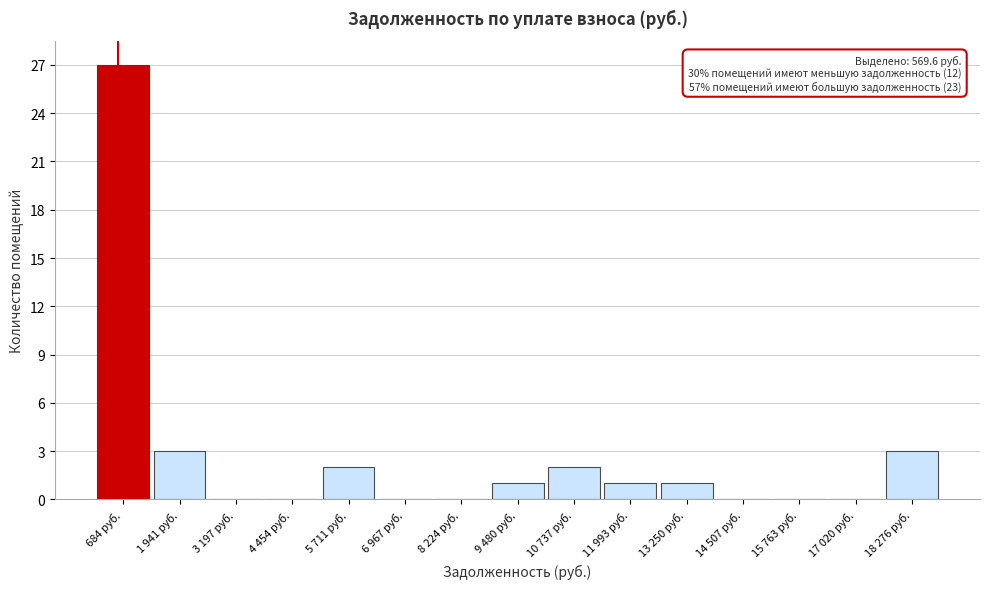

Reading right to left, transcribe all the data shown in this chart.

18 276 руб.=3	17 020 руб.=0	15 763 руб.=0	14 507 руб.=0	13 250 руб.=1	11 993 руб.=1	10 737 руб.=2	9 480 руб.=1	8 224 руб.=0	6 967 руб.=0	5 711 руб.=2	4 454 руб.=0	3 197 руб.=0	1 941 руб.=3	684 руб.=27